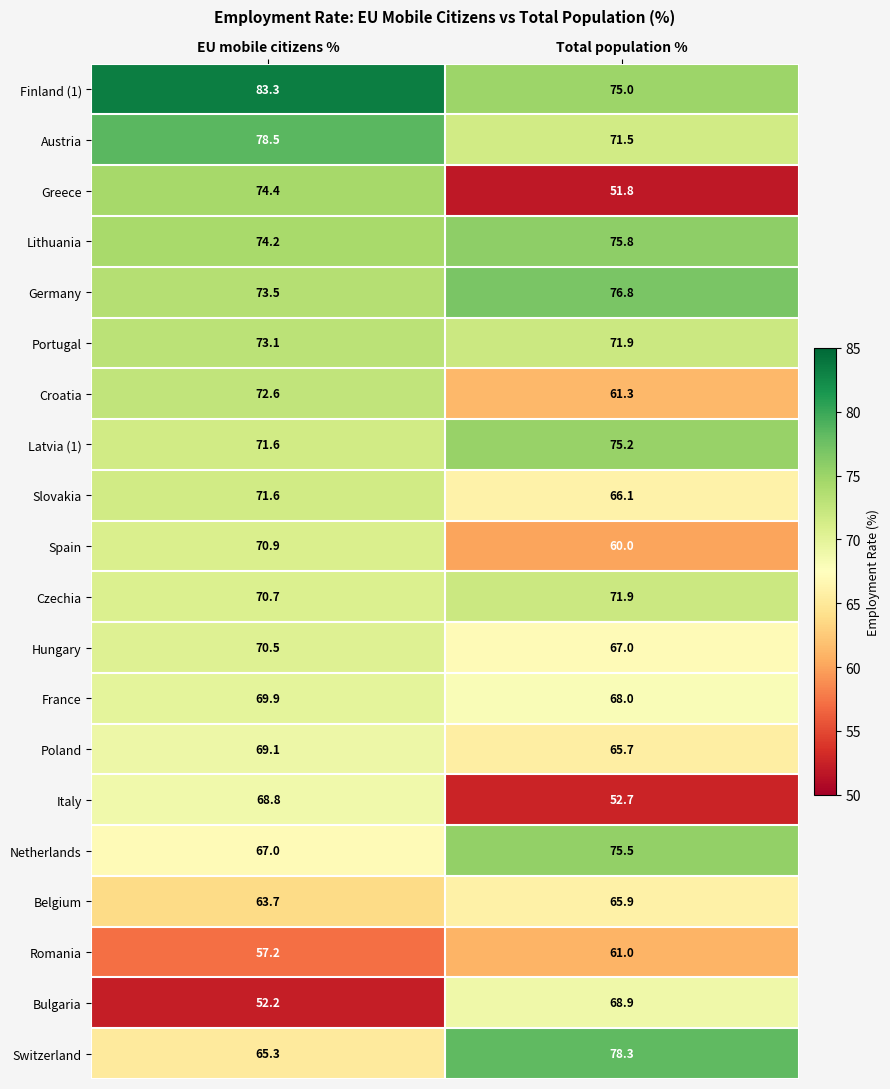

What is the total value across all series at Total population %?

1360.3